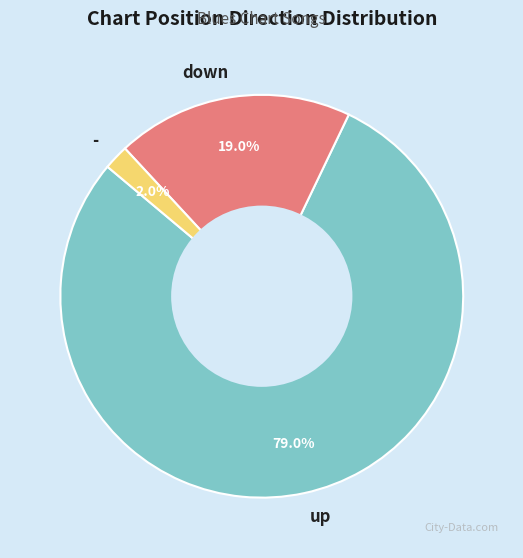

The - slice represents 2% of the pie. True or false?

True